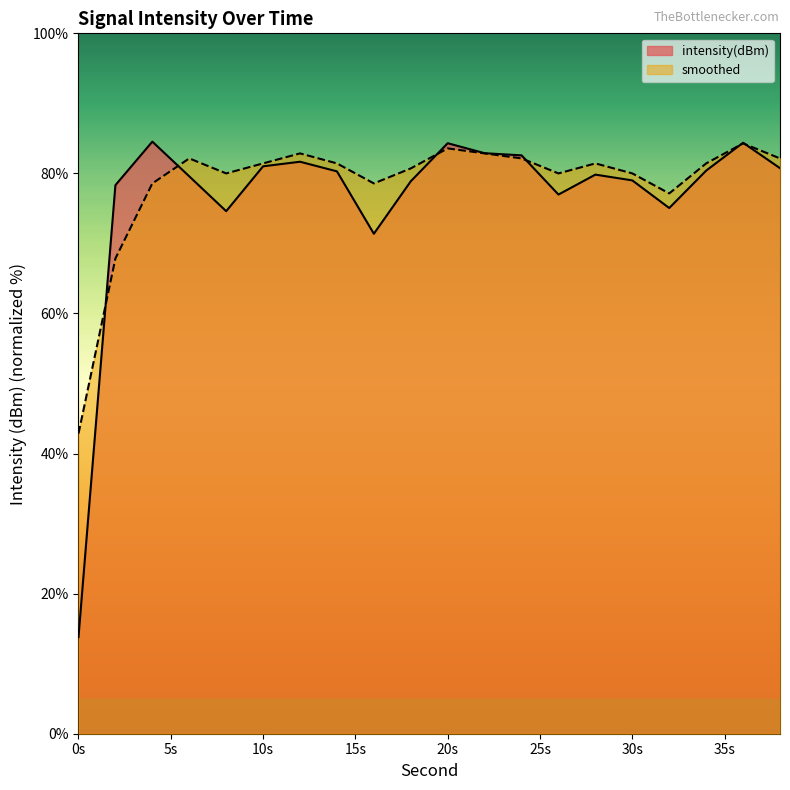

Which series has the largest range (max minus min)?

intensity(dBm)